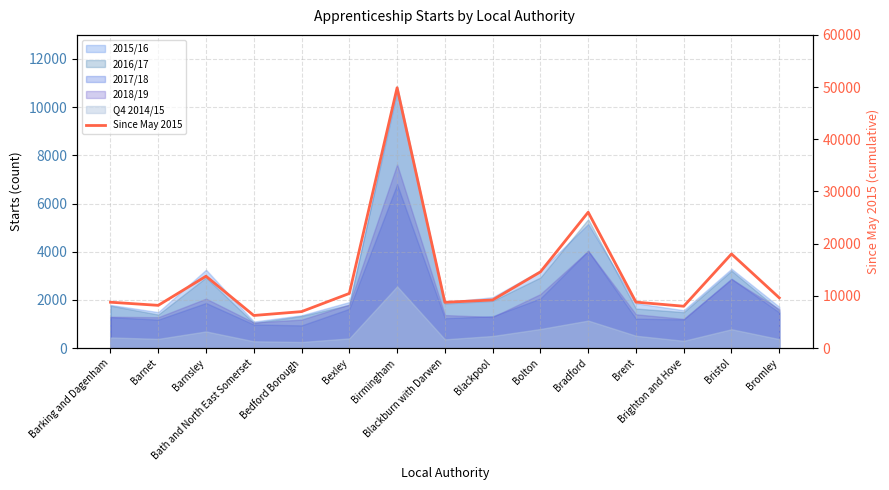

What is the difference between the second highest and second lowest values?

19040